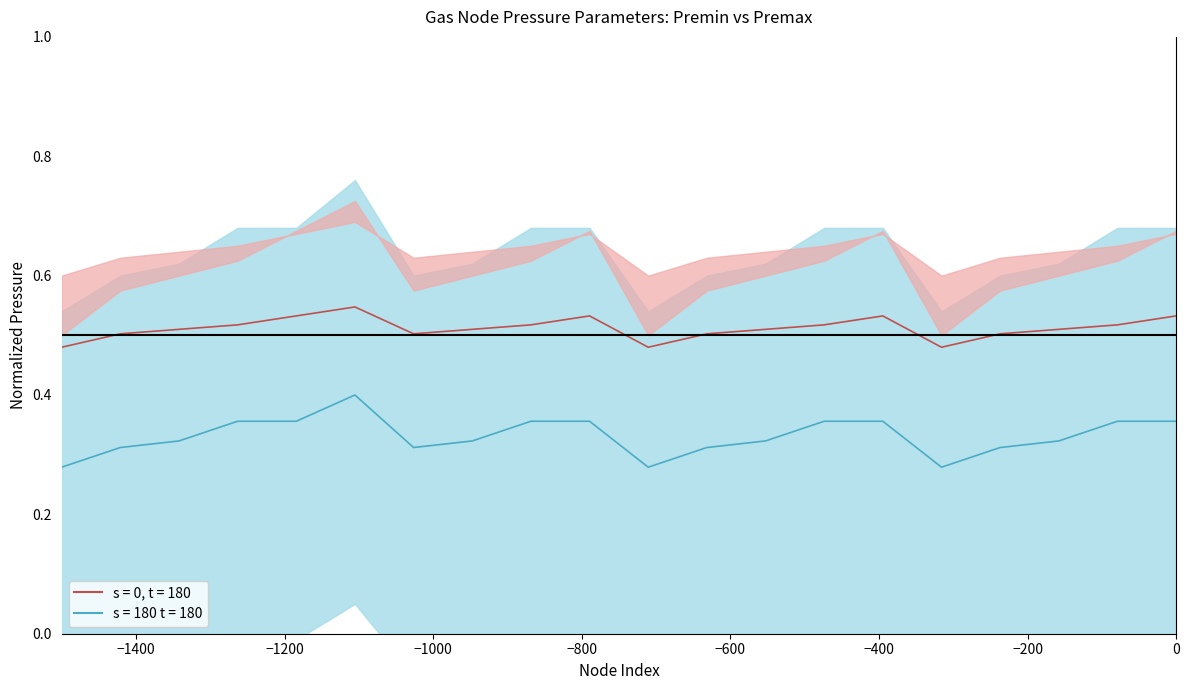

At which category does Premax(psi) reach its first local valley?

Node 7